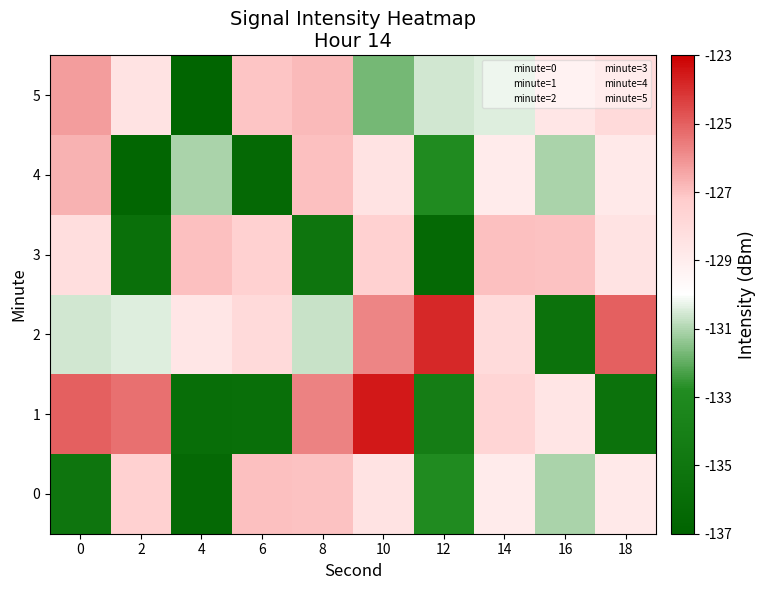

What is the smallest value displayed?

-136.8